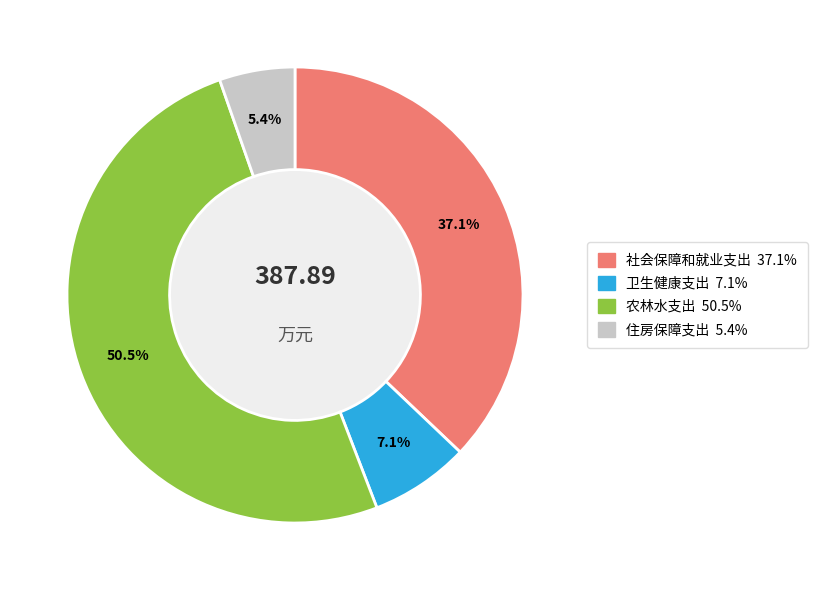

Which has a higher value, 住房保障支出 or 社会保障和就业支出?

社会保障和就业支出